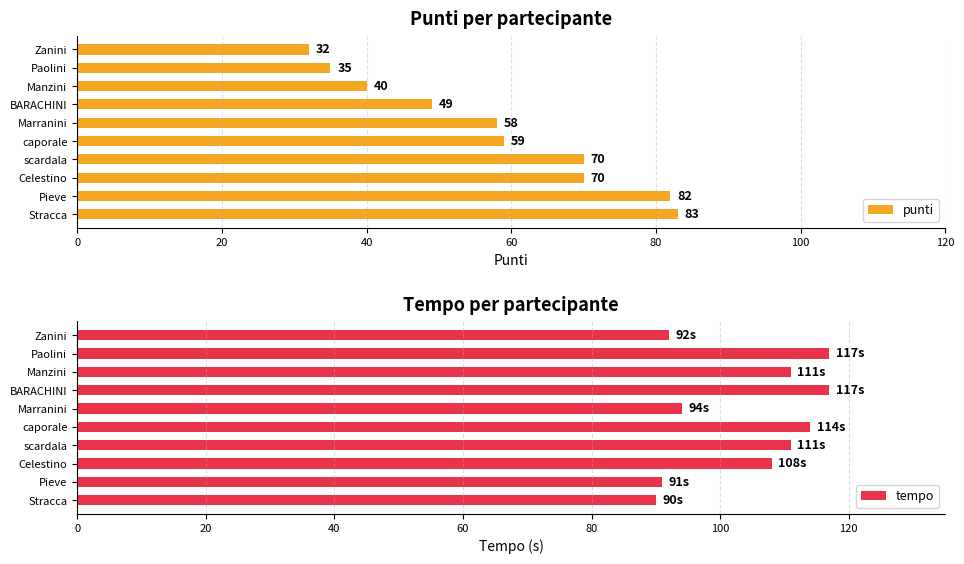

How many data points in tempo are less than 111?

5